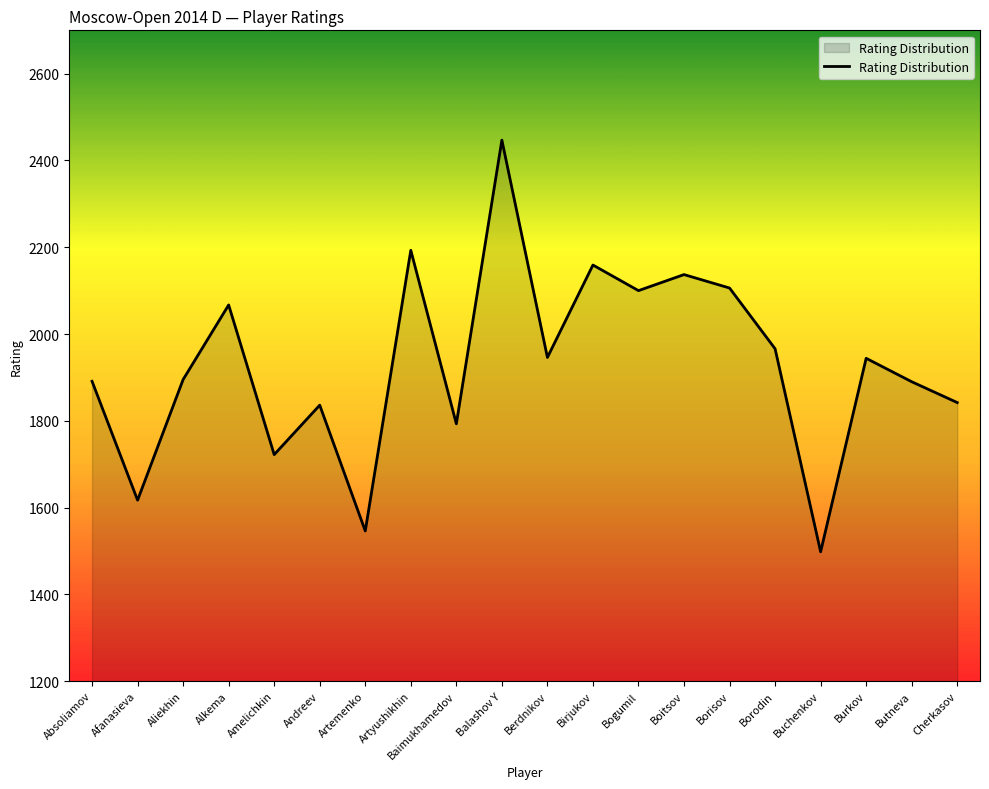

What is the approximate value at Afanasieva?

1617